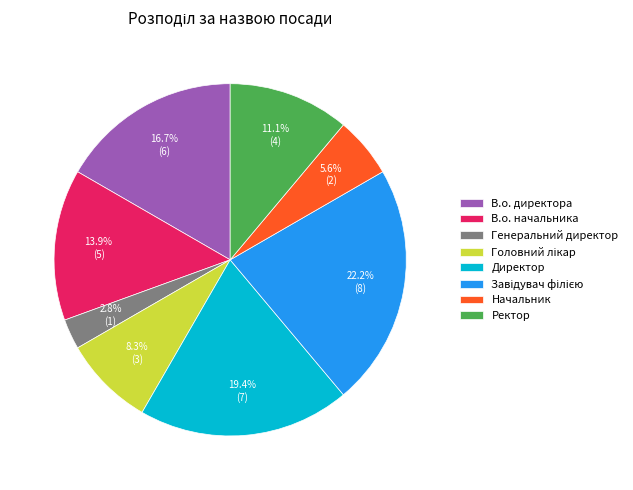

To the nearest percent, what is the difference between the Ректор and Генеральний директор slice percentages?

8%